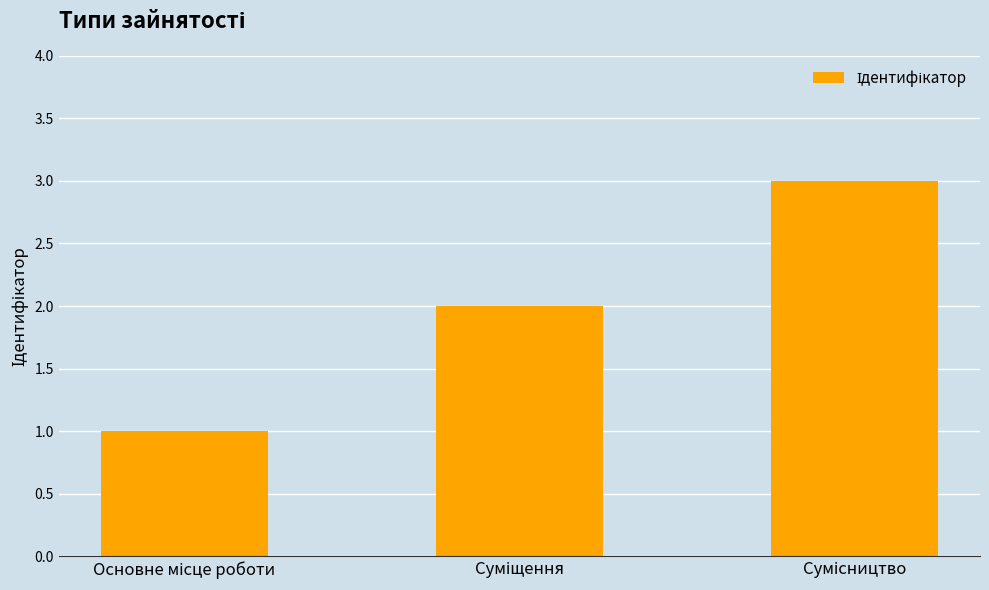

What is the maximum value shown in the chart?

3